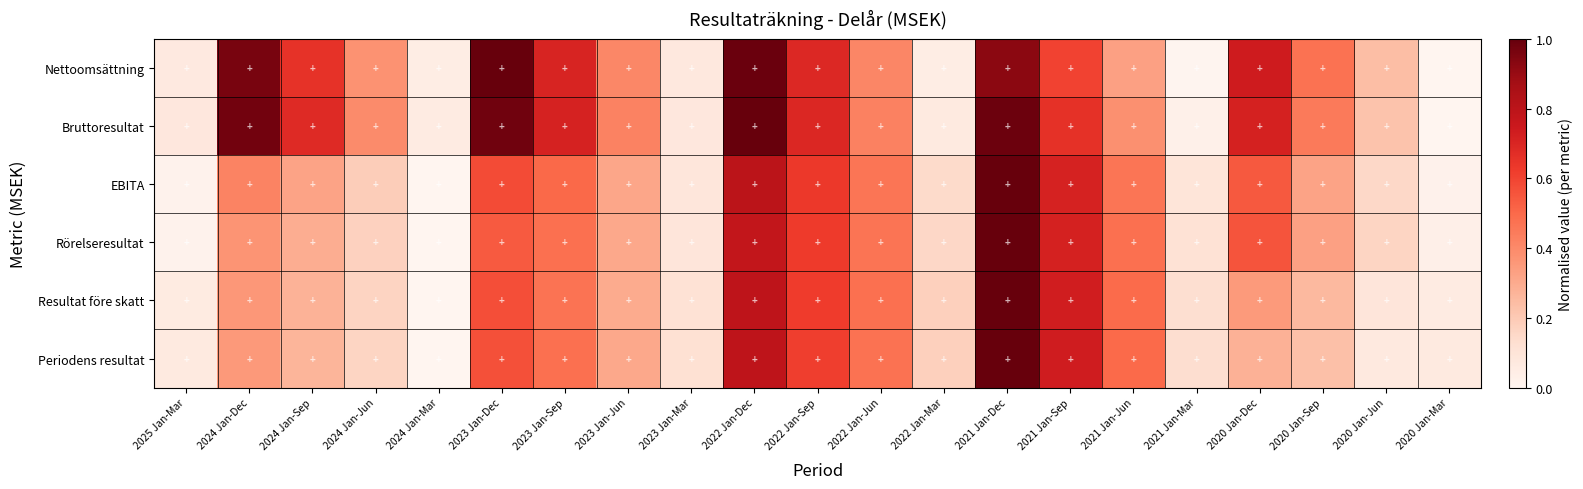

At how many categories does at least one series exceed 0?

21